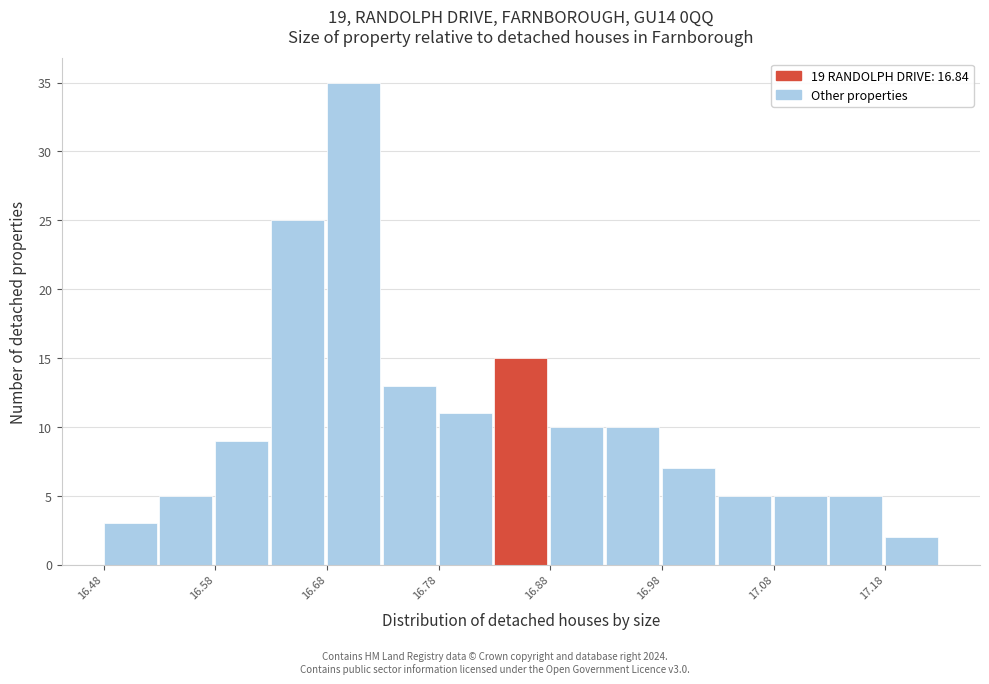

Reading left to right, transcribe this chart: for each bar, give the range it covers on the x-axis and its height. Neither the bar edges nor the heights are printed on the chart, so give them approximately, as read against the axes.

16.475 to 16.525: 3
16.525 to 16.575: 5
16.575 to 16.625: 9
16.625 to 16.675: 25
16.675 to 16.725: 35
16.725 to 16.775: 13
16.775 to 16.825: 11
16.825 to 16.875: 15
16.875 to 16.925: 10
16.925 to 16.975: 10
16.975 to 17.025: 7
17.025 to 17.075: 5
17.075 to 17.125: 5
17.125 to 17.175: 5
17.175 to 17.225: 2